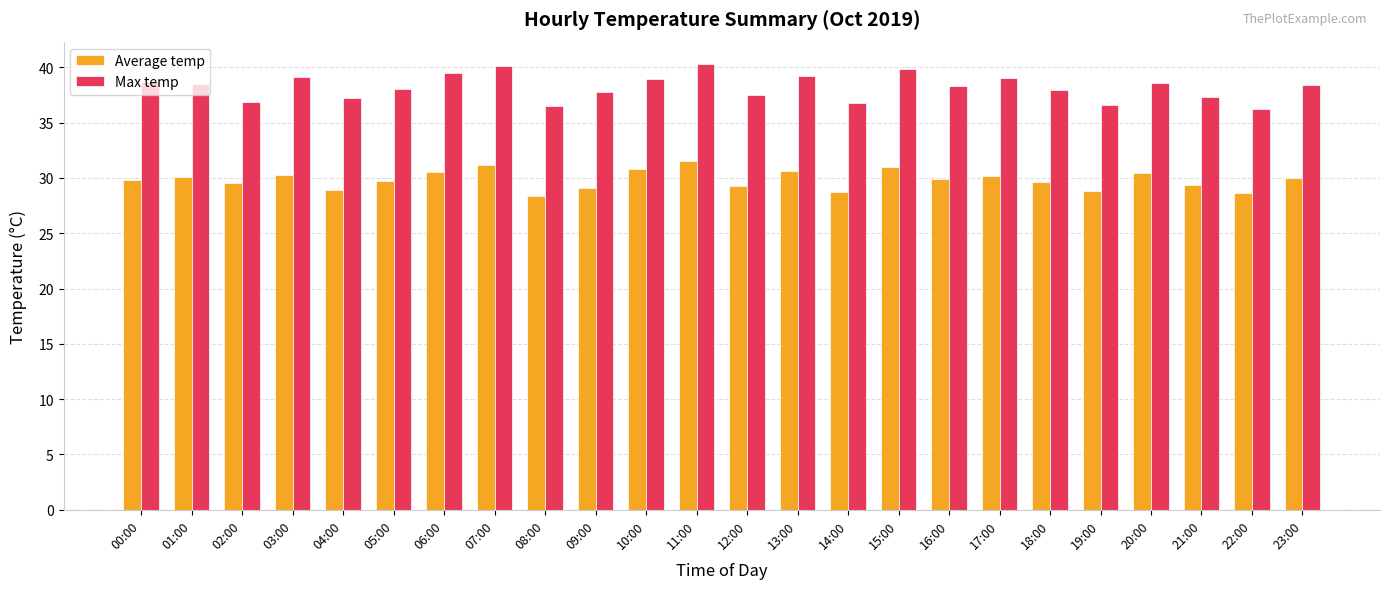

Which series has the largest range (max minus min)?

Max temp